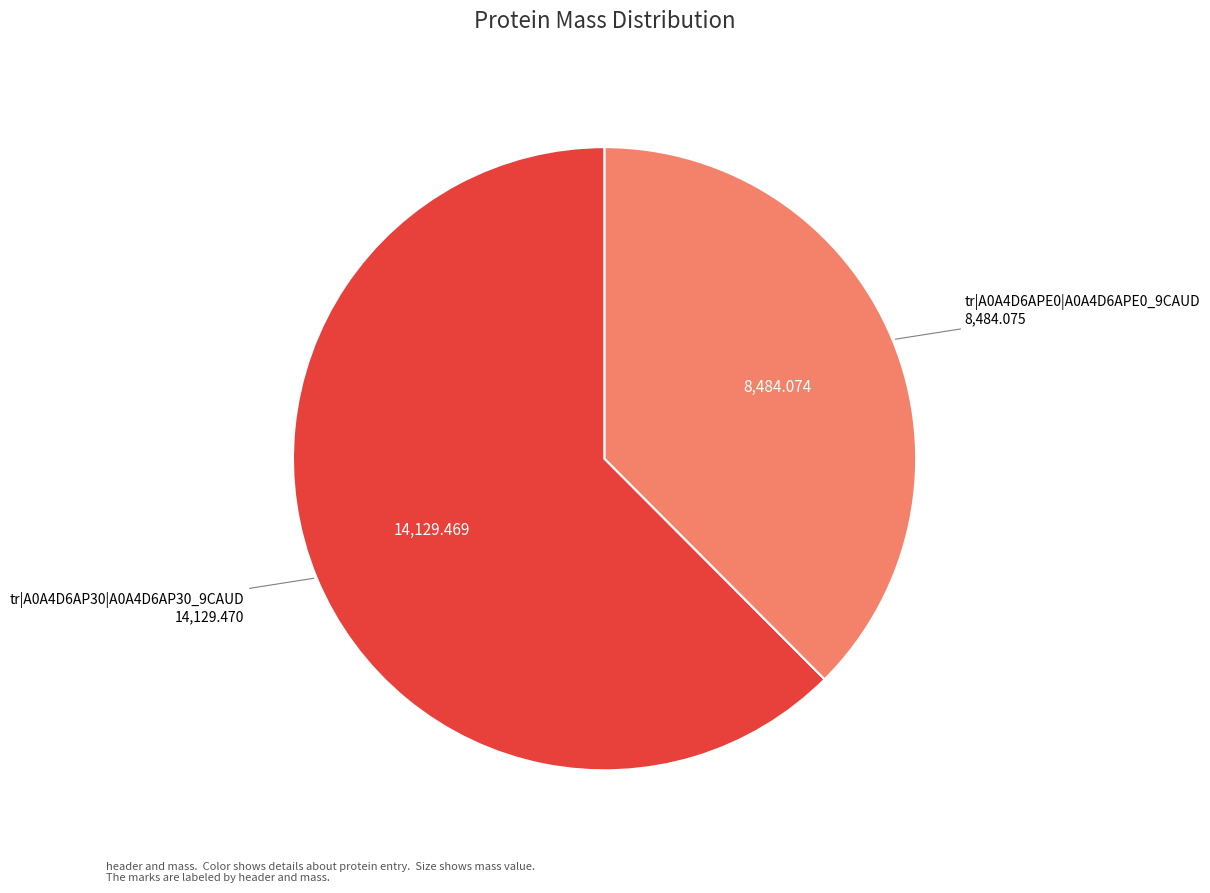

Is the sum of tr|A0A4D6AP30|A0A4D6AP30_9CAUD and tr|A0A4D6APE0|A0A4D6APE0_9CAUD greater than half?

Yes